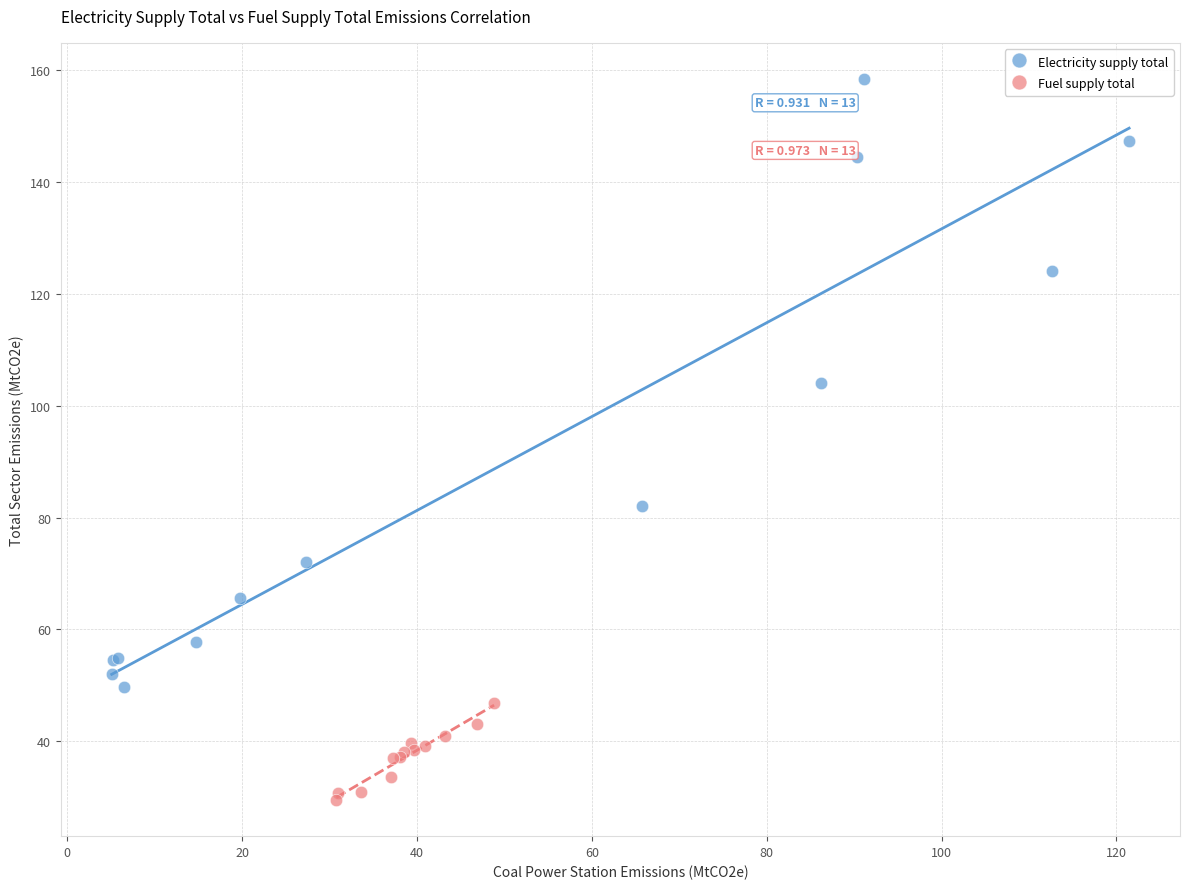

Which series reaches the maximum Y coordinate?

Electricity supply total